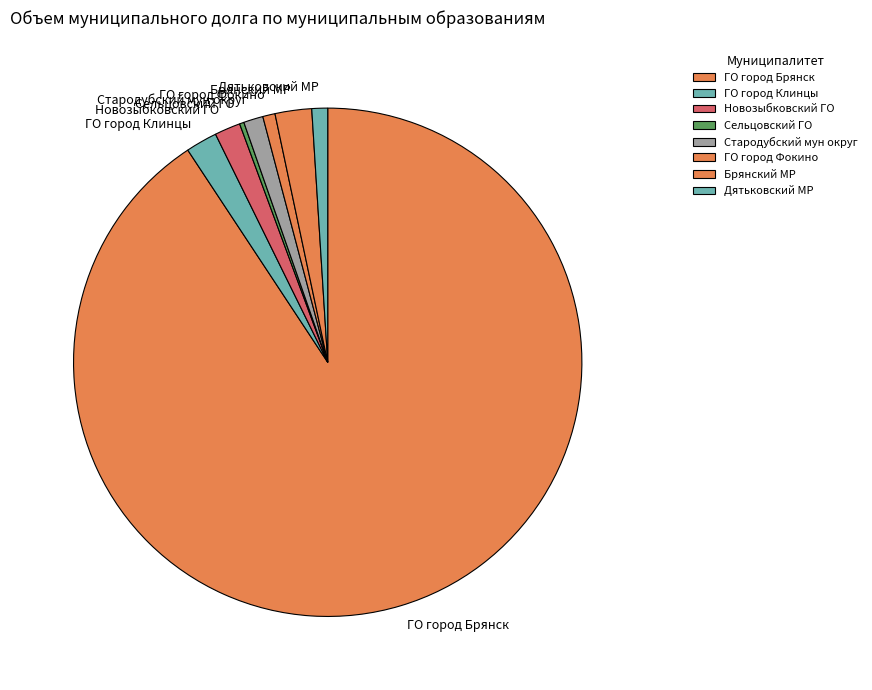

Do Сельцовский ГО and Брянский МР together represent more than half of the pie?

No